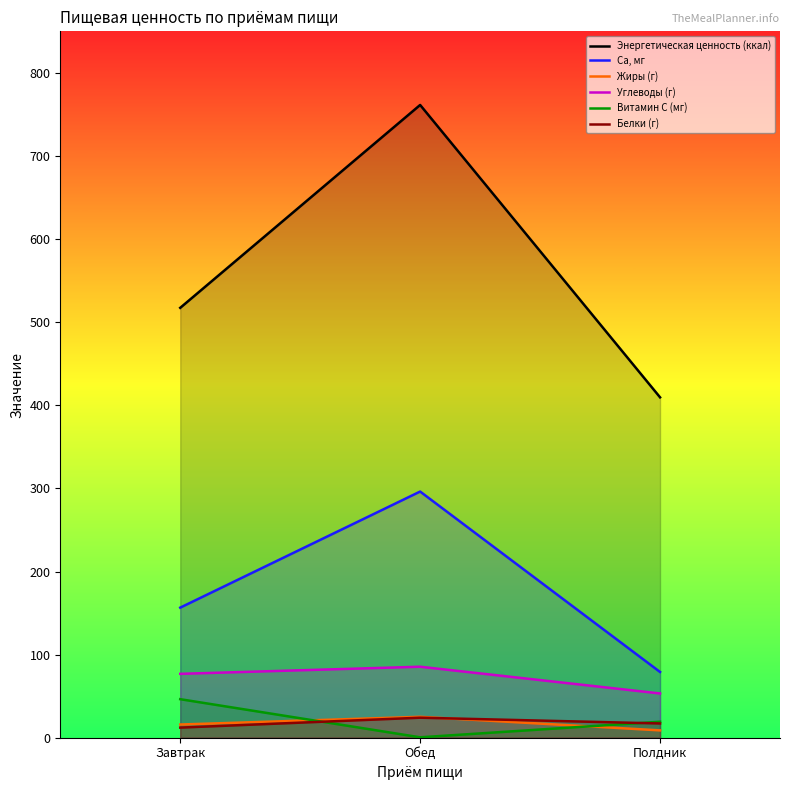

Reading left to right, list all the values displayed in this chart.

Энергетическая ценность (ккал): Завтрак=517.3	Обед=761.4	Полдник=409.6
Са, мг: Завтрак=156.6	Обед=296.2	Полдник=79.1
Жиры (г): Завтрак=15.9	Обед=25.2	Полдник=8.8
Углеводы (г): Завтрак=76.9	Обед=85.4	Полдник=53.3
Витамин С (мг): Завтрак=46.4	Обед=0.5	Полдник=19.2
Белки (г): Завтрак=12.2	Обед=24.1	Полдник=17.2